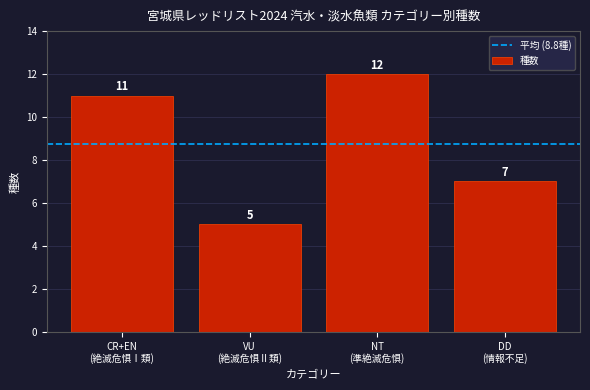

Reading right to left, transcribe all the data shown in this chart.

7	12	5	11